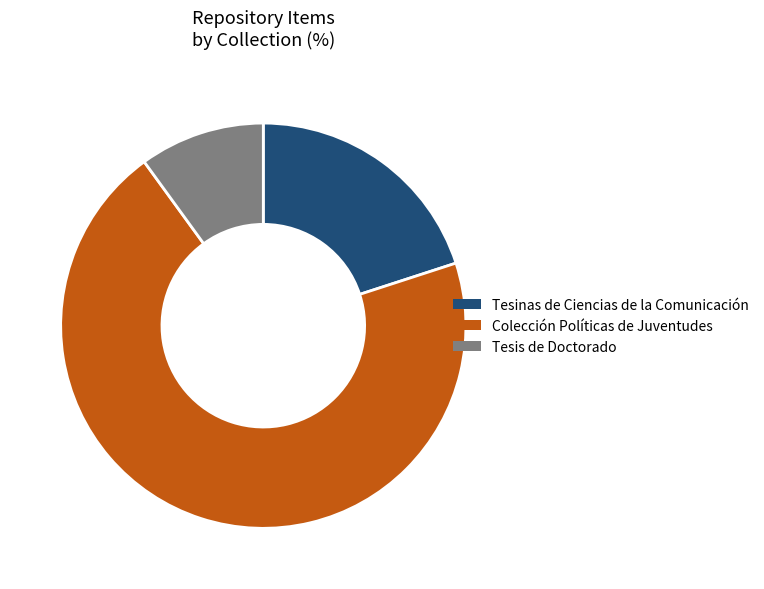

Rank the categories by value from lowest to highest.

Tesis de Doctorado, Tesinas de Ciencias de la Comunicación, Colección Políticas de Juventudes